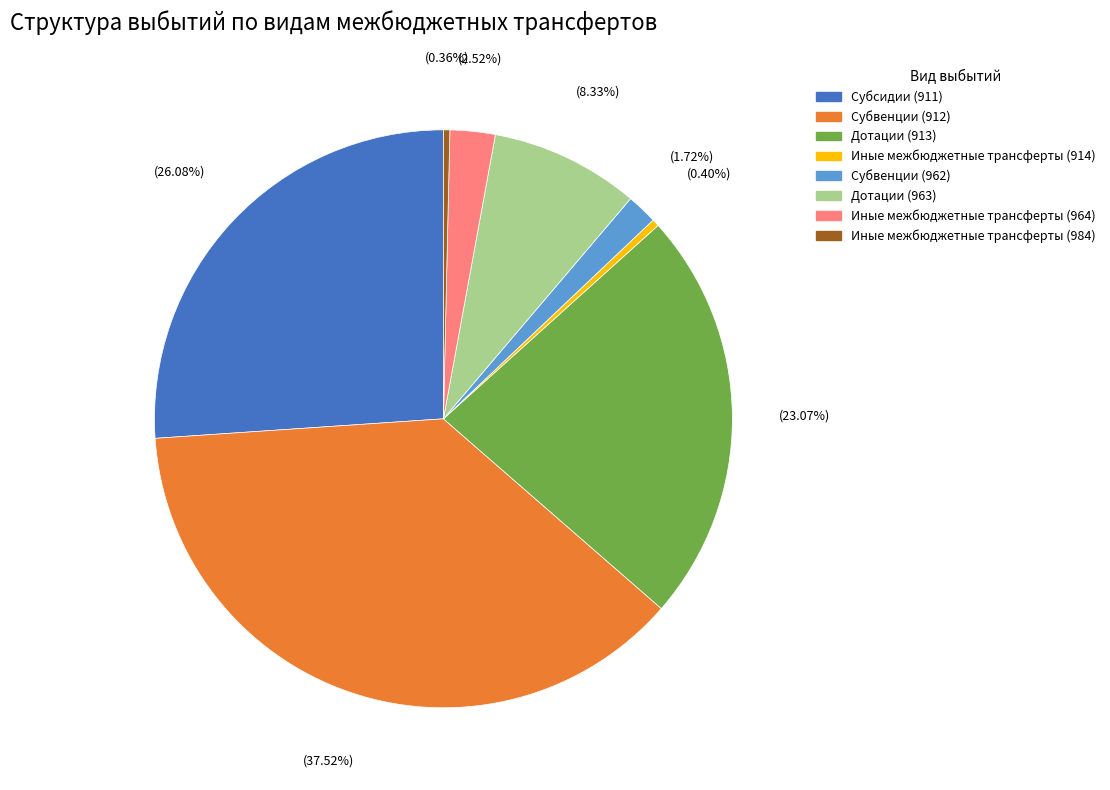

Combined, do Субсидии (911) and Субвенции (912) account for over 50%?

Yes